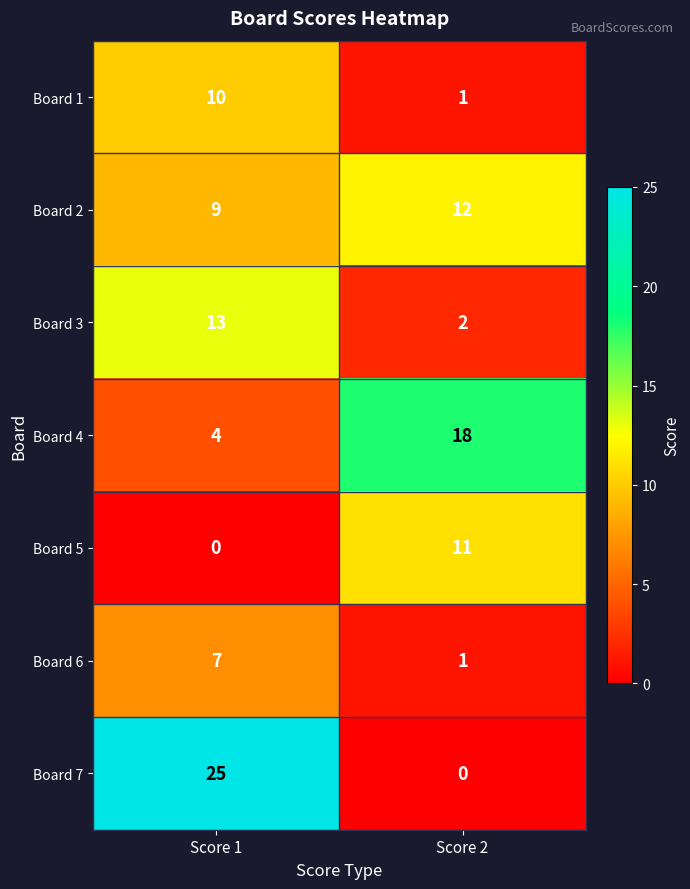

What is the total value across all series at Score 2?

45